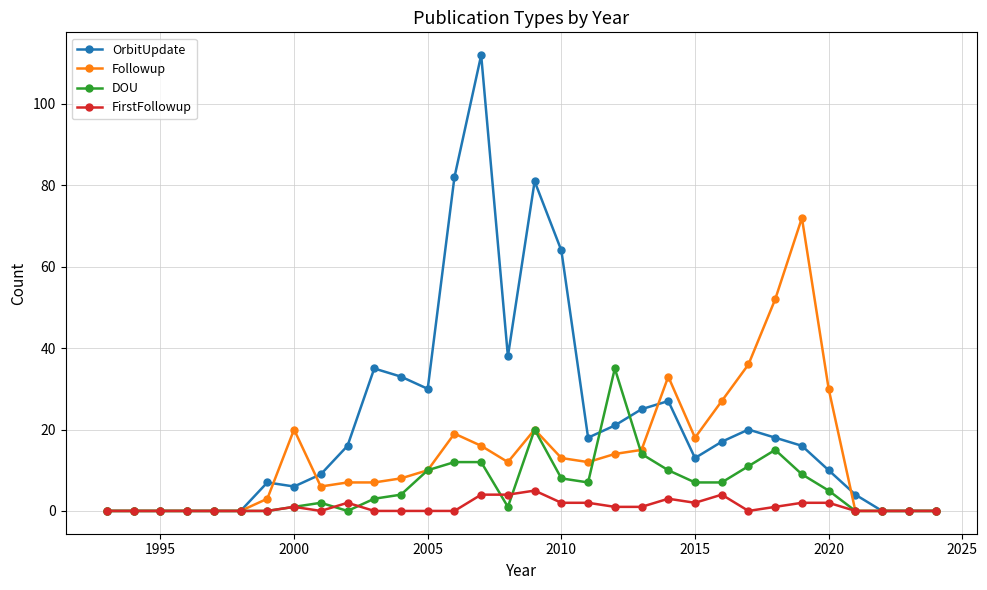

At how many categories does at least one series exceed 40?

6